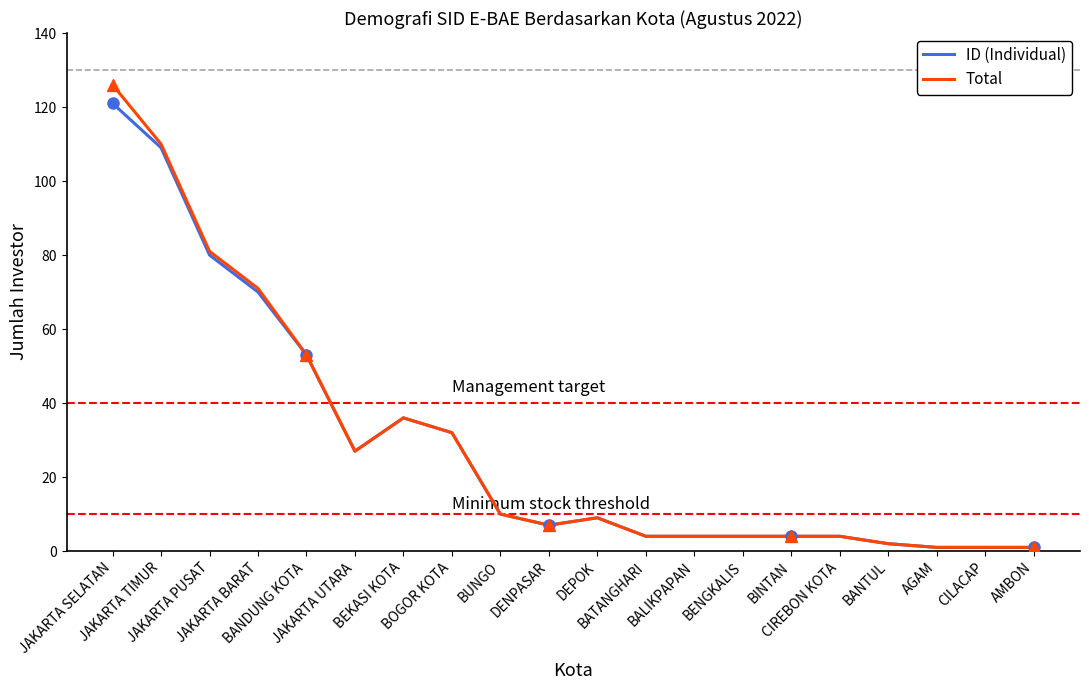

Between BATANGHARI and BINTAN, which series saw the biggest shift?

ID (Individual)